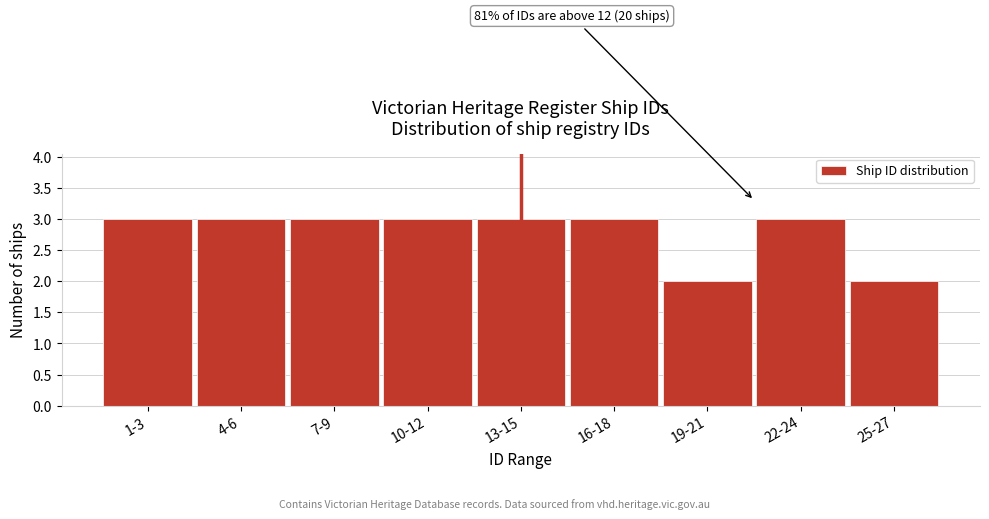

Reading left to right, what are all the values shown in this chart?

3	3	3	3	3	3	2	3	2